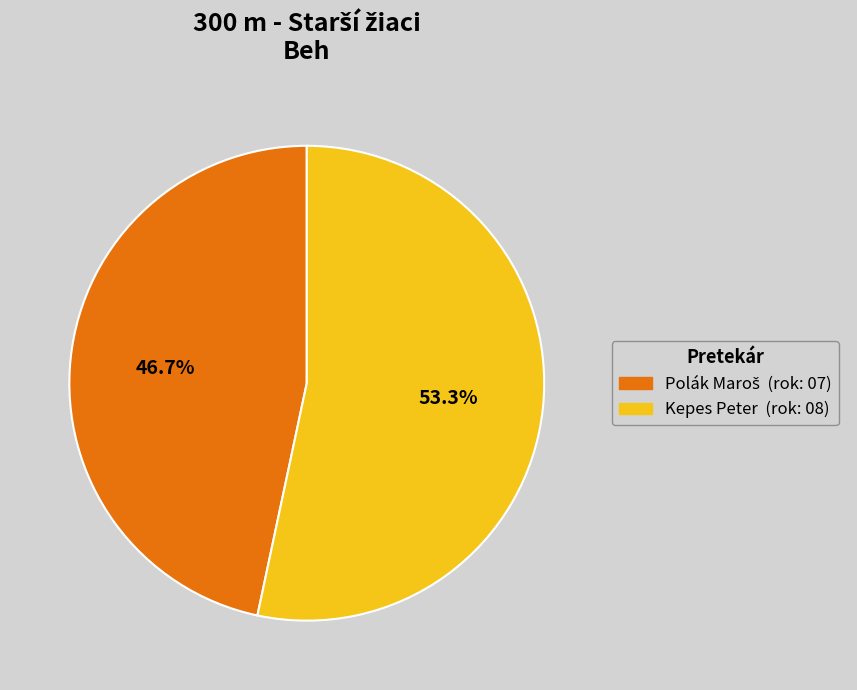

What percentage is NOT represented by Kepes Peter?

46.7%